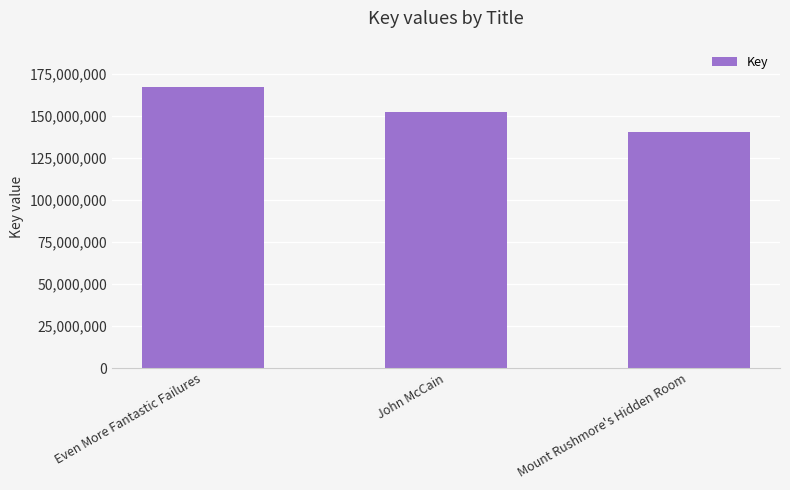

Are the bars grouped side by side (vs. stacked)?

No